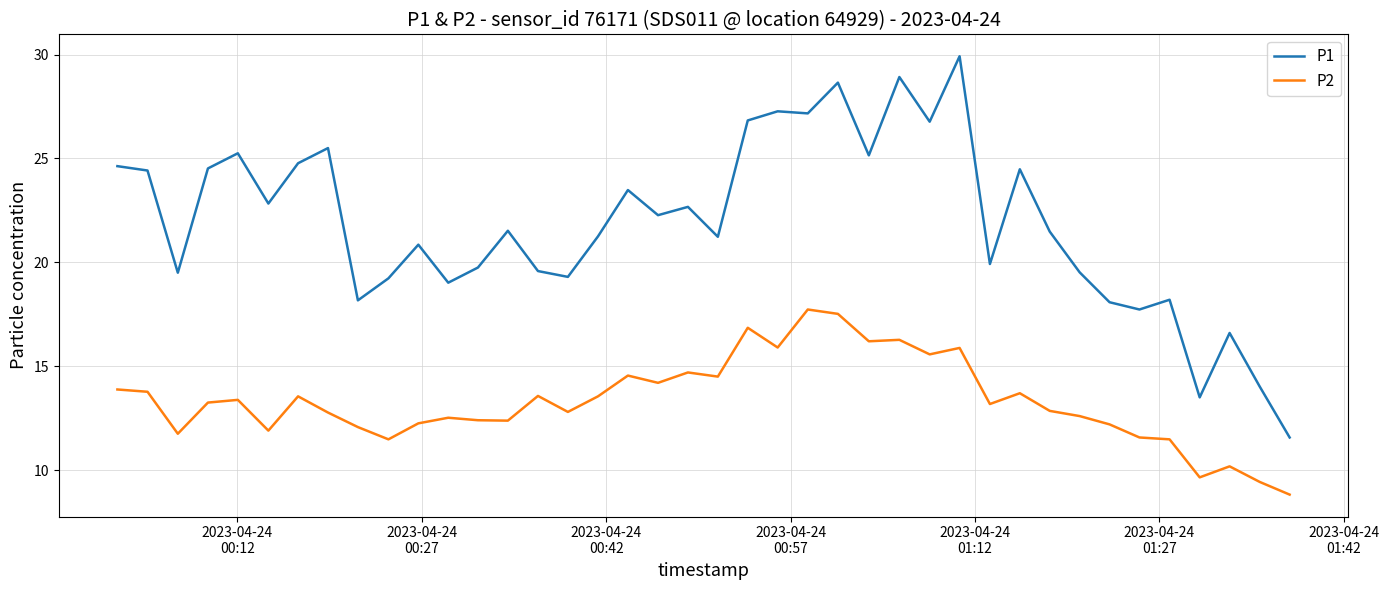

True or false: P1 and P2 intersect in this chart.

False